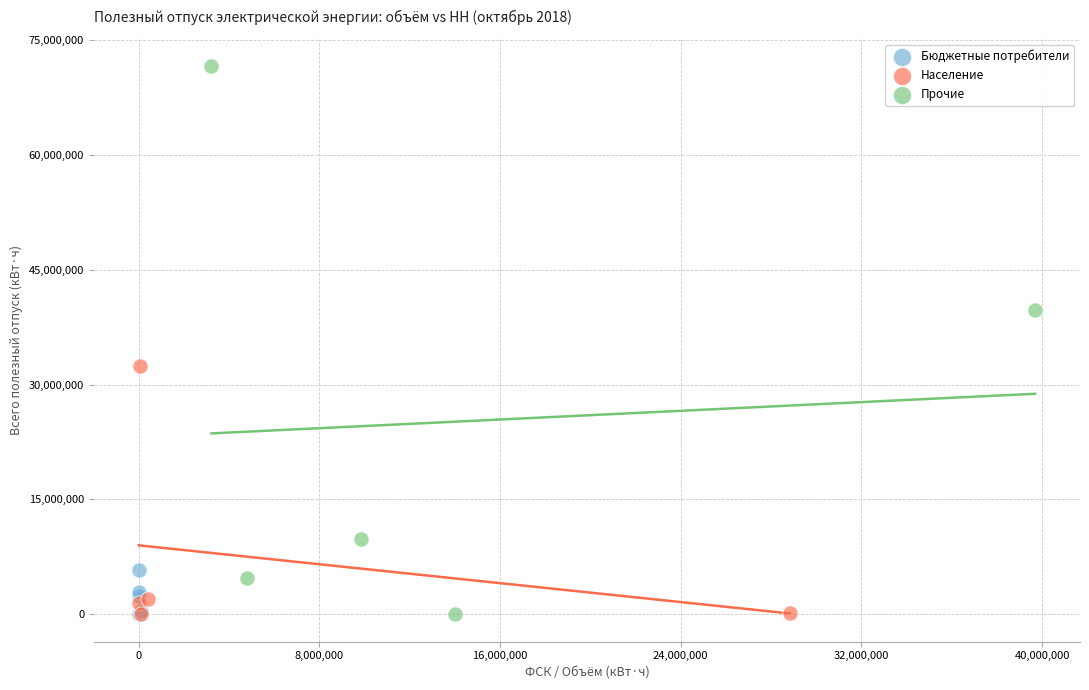

Which series has the widest spread of Y values?

Прочие